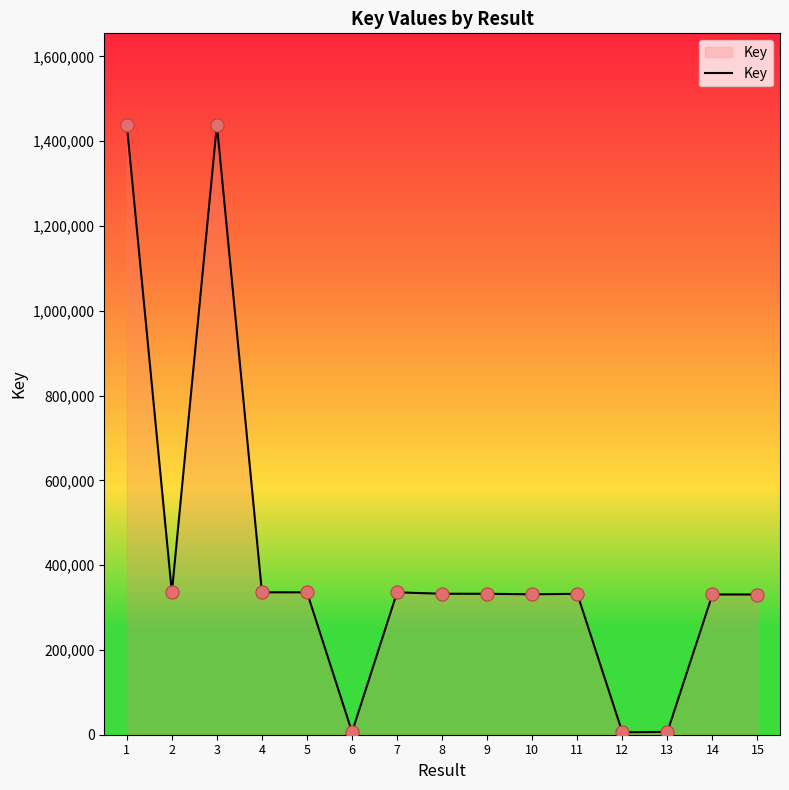

What is the ratio of the value at 3 to the value at 8?

4.3